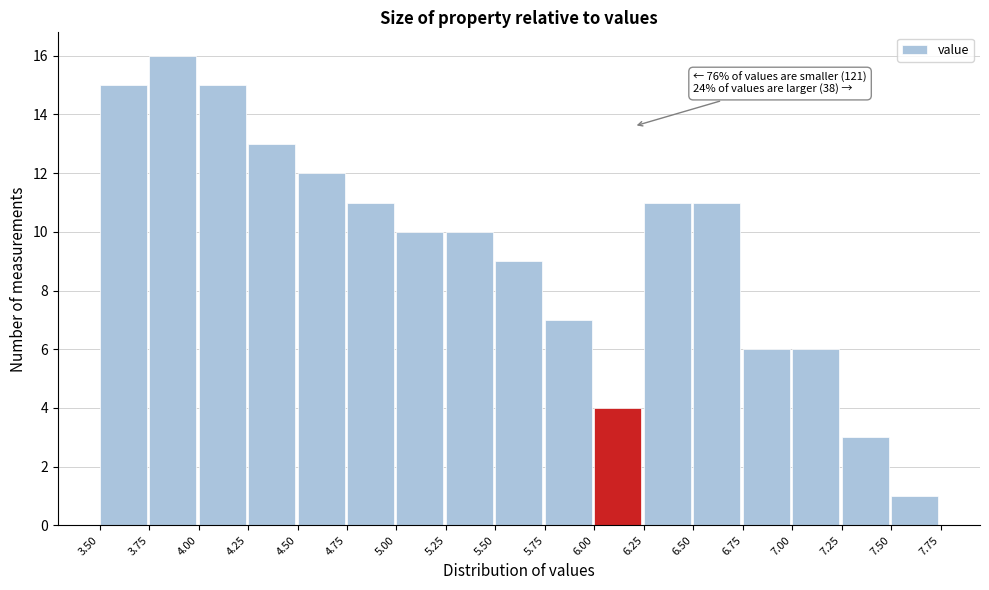

Over which range of the x-axis is the bar tallest?

3.75 to 4.00